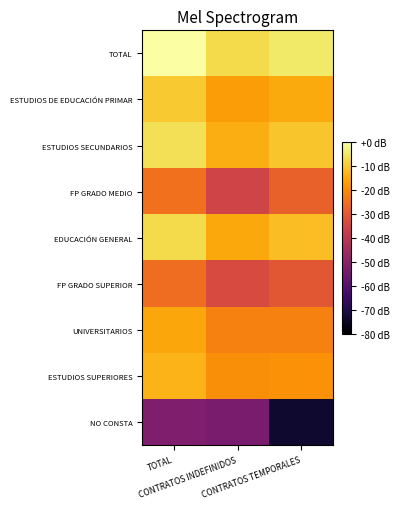

Which category has the lowest value across all series?

CONTRATOS TEMPORALES